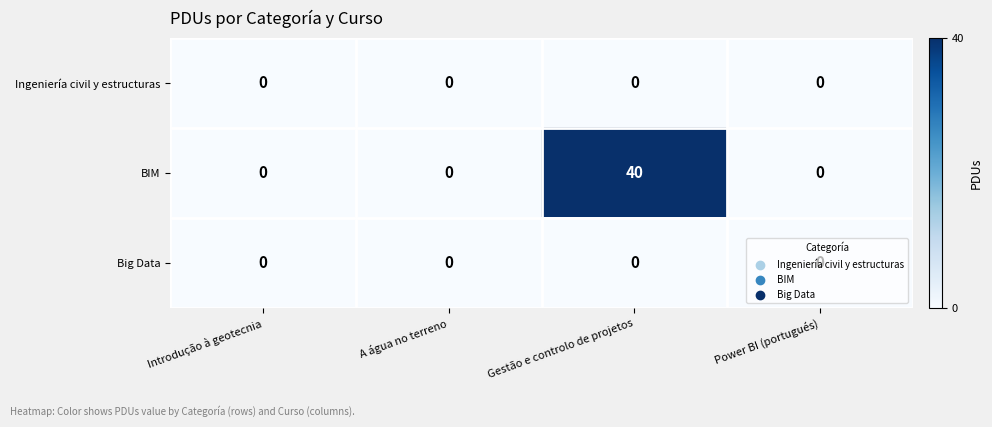

What is the sum of all BIM values?

40